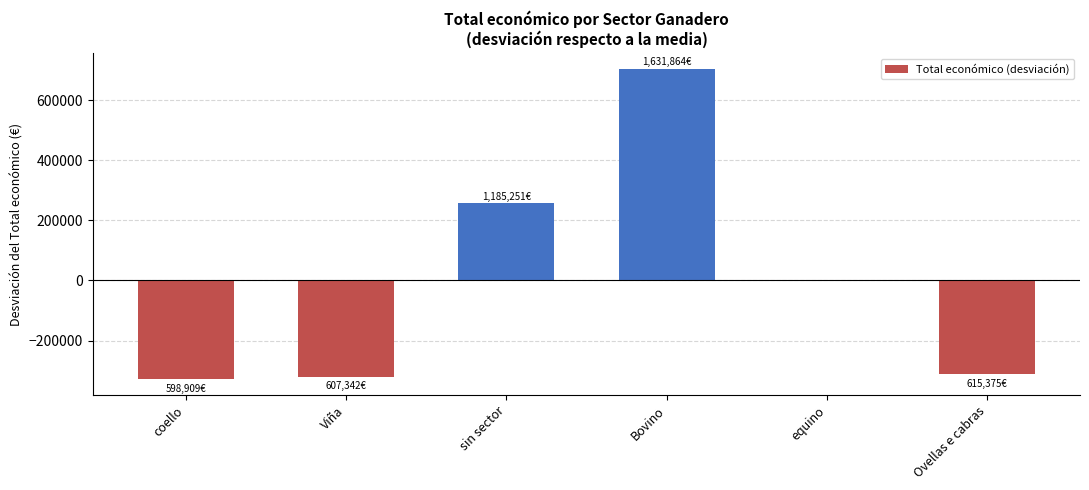

Are the bars horizontal?

No